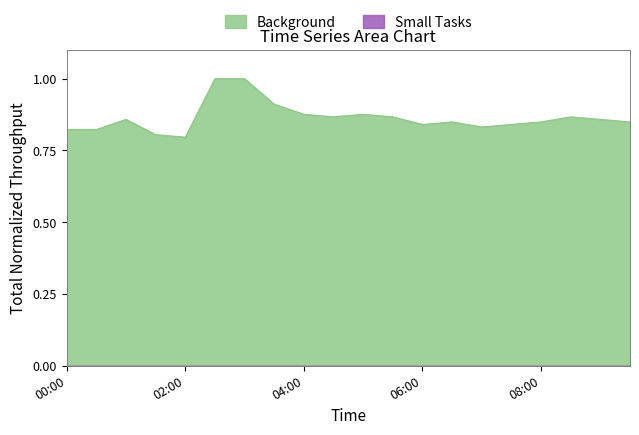

What is the sum of the values at 03:30 and 04:00?

1.8